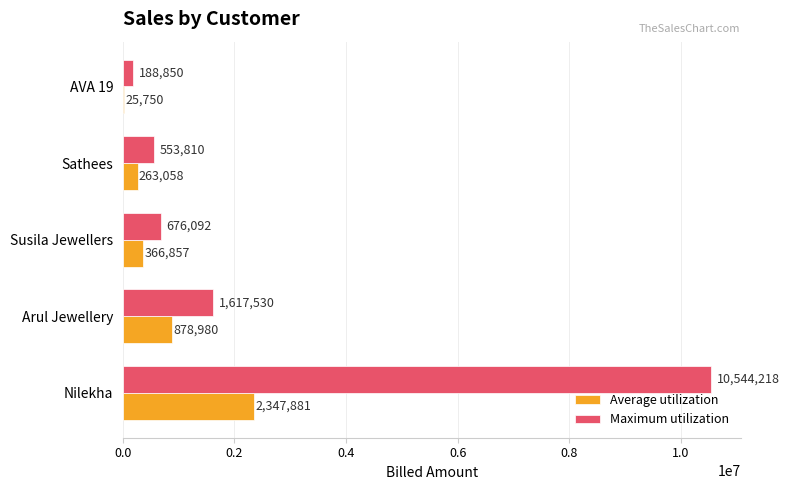

The Maximum utilization series shows 553810.0 at Sathees. True or false?

True